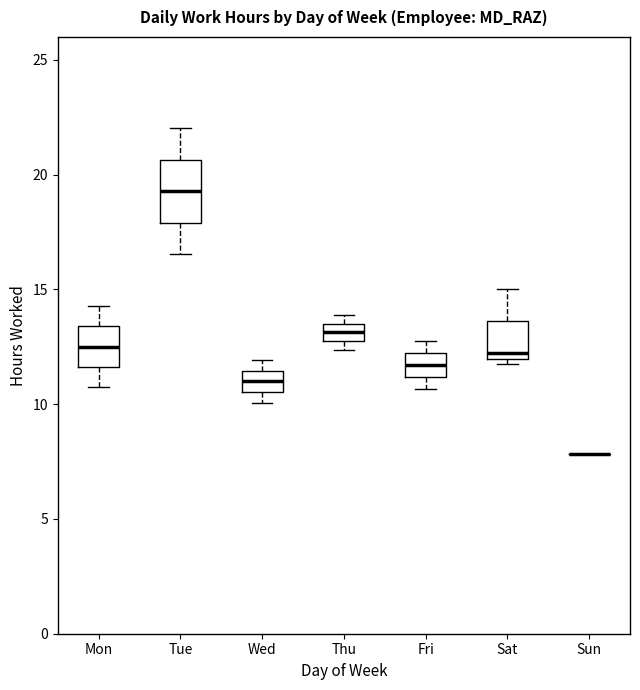

Where is the upper edge of the box for Tue on the y-axis? The values are not printed on the chart, so give them approximately, as read against the axis.

20.5